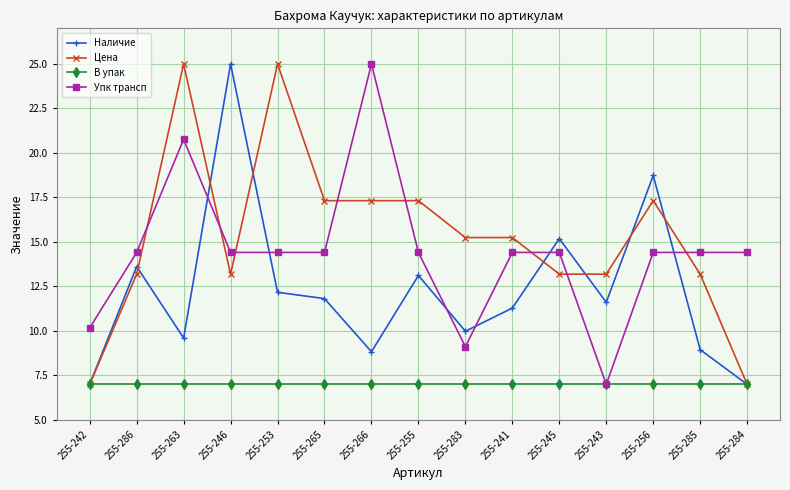

How many times do Наличие and Упк трансп cross each other?

6